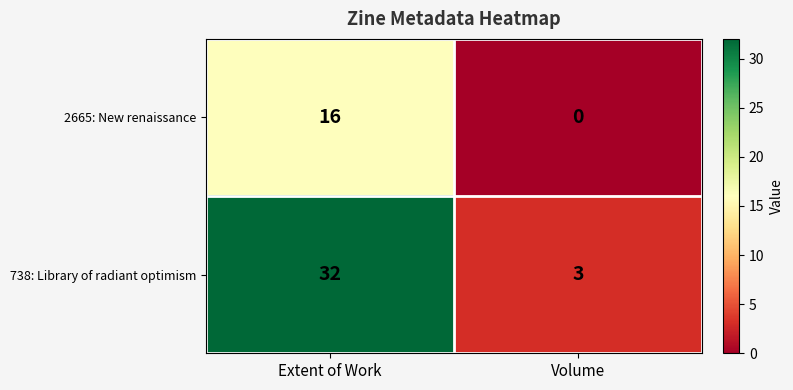

Reading left to right, what are all the values shown in this chart?

2665: New renaissance: Extent of Work=16	Volume=0
738: Library of radiant optimism: Extent of Work=32	Volume=3